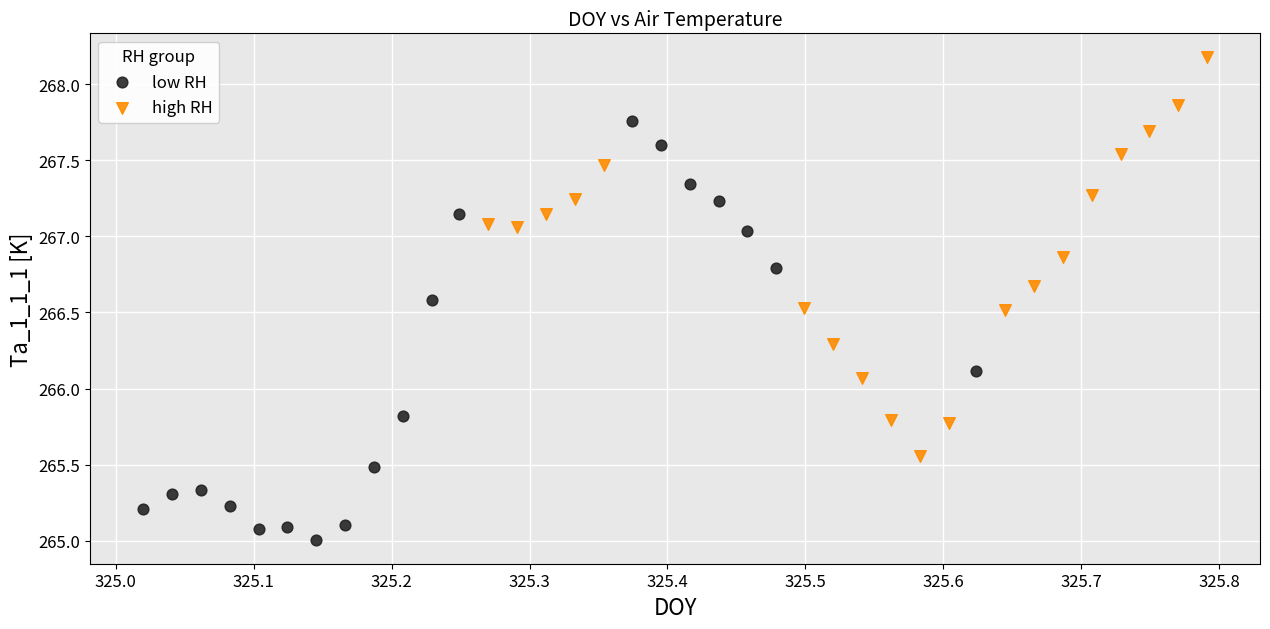

What are all the series names shown in the legend?

low RH, high RH